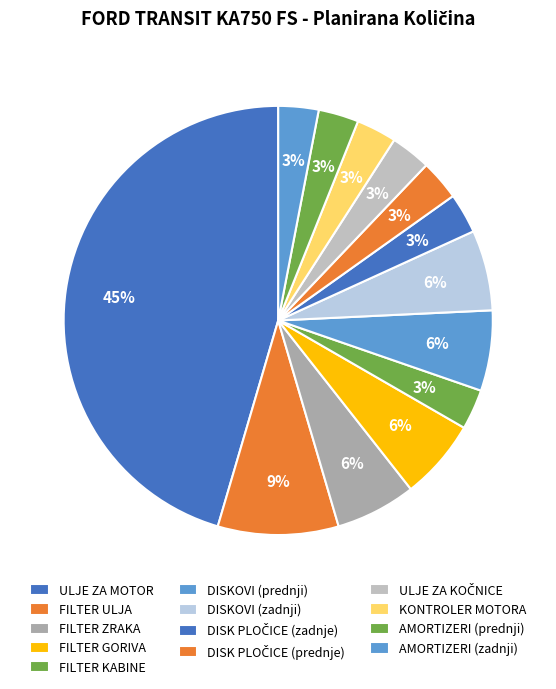

Rank the categories by value from highest to lowest.

ULJE ZA MOTOR, FILTER ULJA, FILTER ZRAKA, FILTER GORIVA, DISKOVI (prednji), DISKOVI (zadnji), FILTER KABINE, DISK PLOČICE (zadnje), DISK PLOČICE (prednje), ULJE ZA KOČNICE, KONTROLER MOTORA, AMORTIZERI (prednji), AMORTIZERI (zadnji)